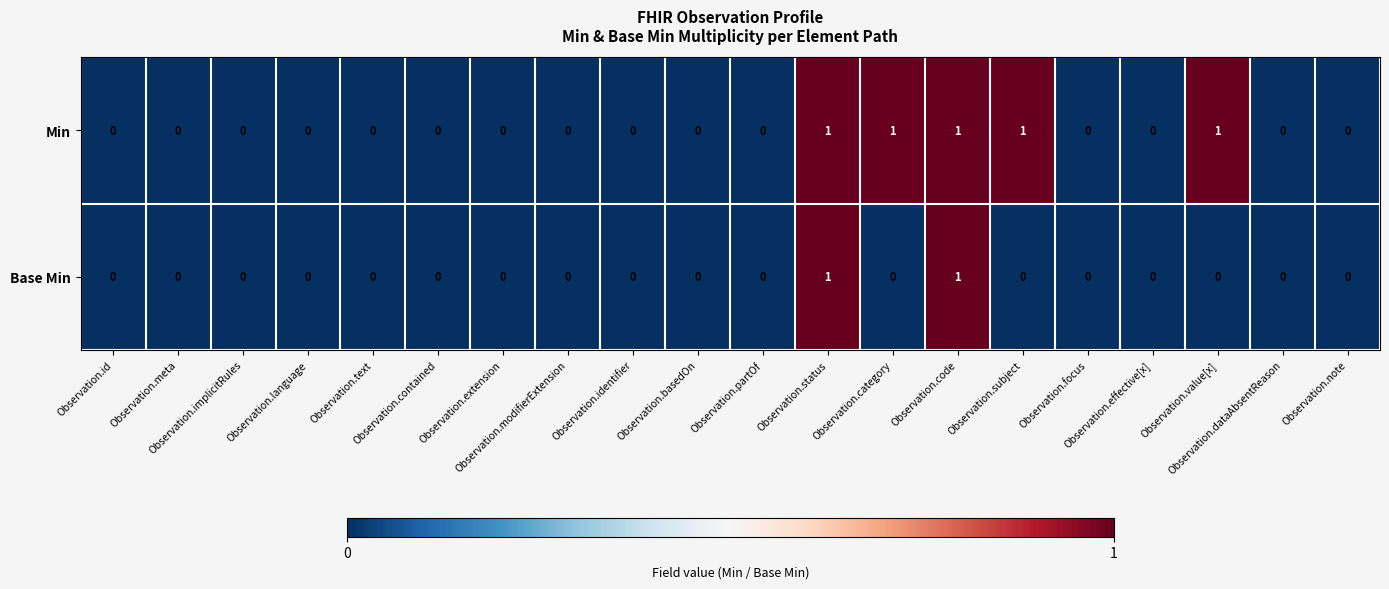

List the series in order of their overall mean, highest first.

Min, Base Min